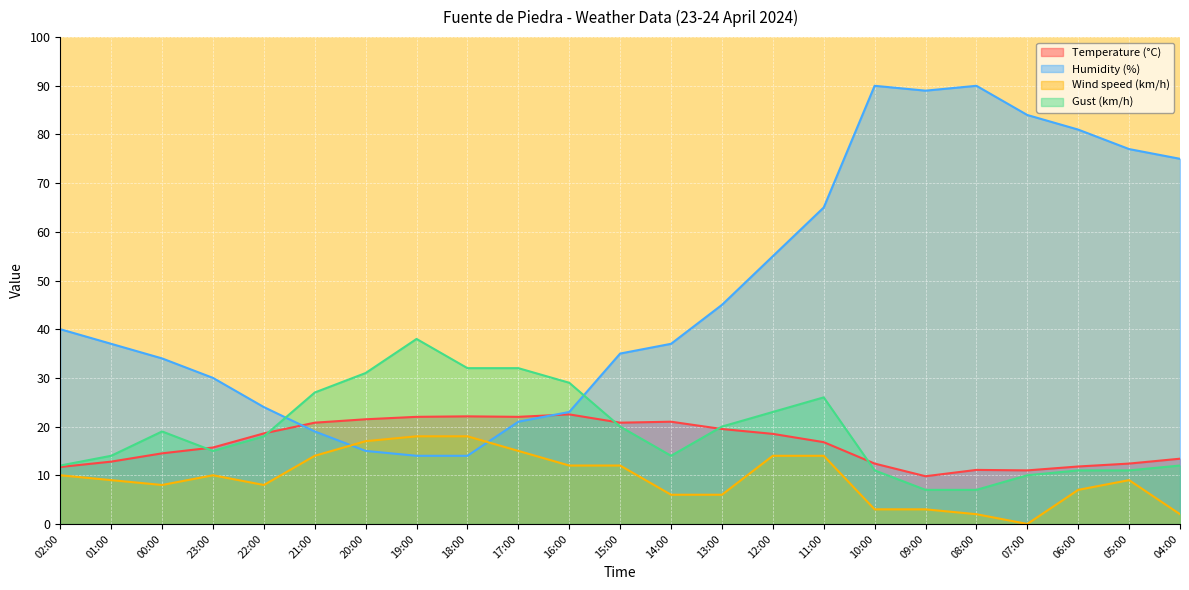

How many lines are shown in the chart?

4